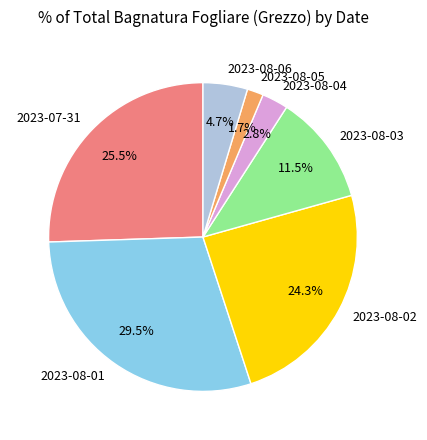

What is the ratio of the value at 2023-08-01 to the value at 2023-08-06?

6.3